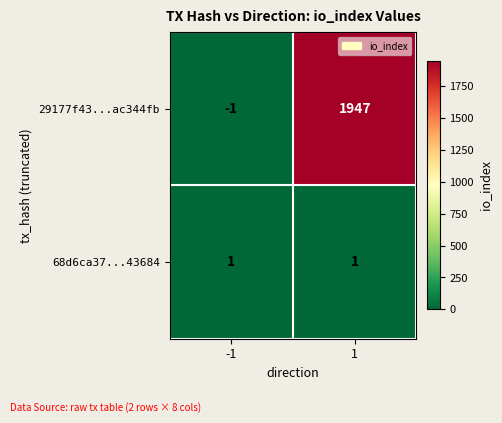

Is it true that 29177f43...ac344fb equals -2 at -1?

False